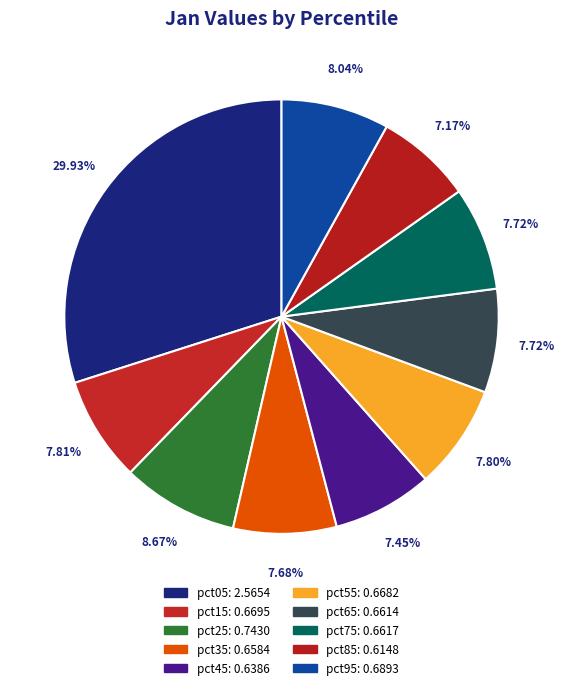

Combined, what portion of the pie is pct35 and pct05?

37.6%